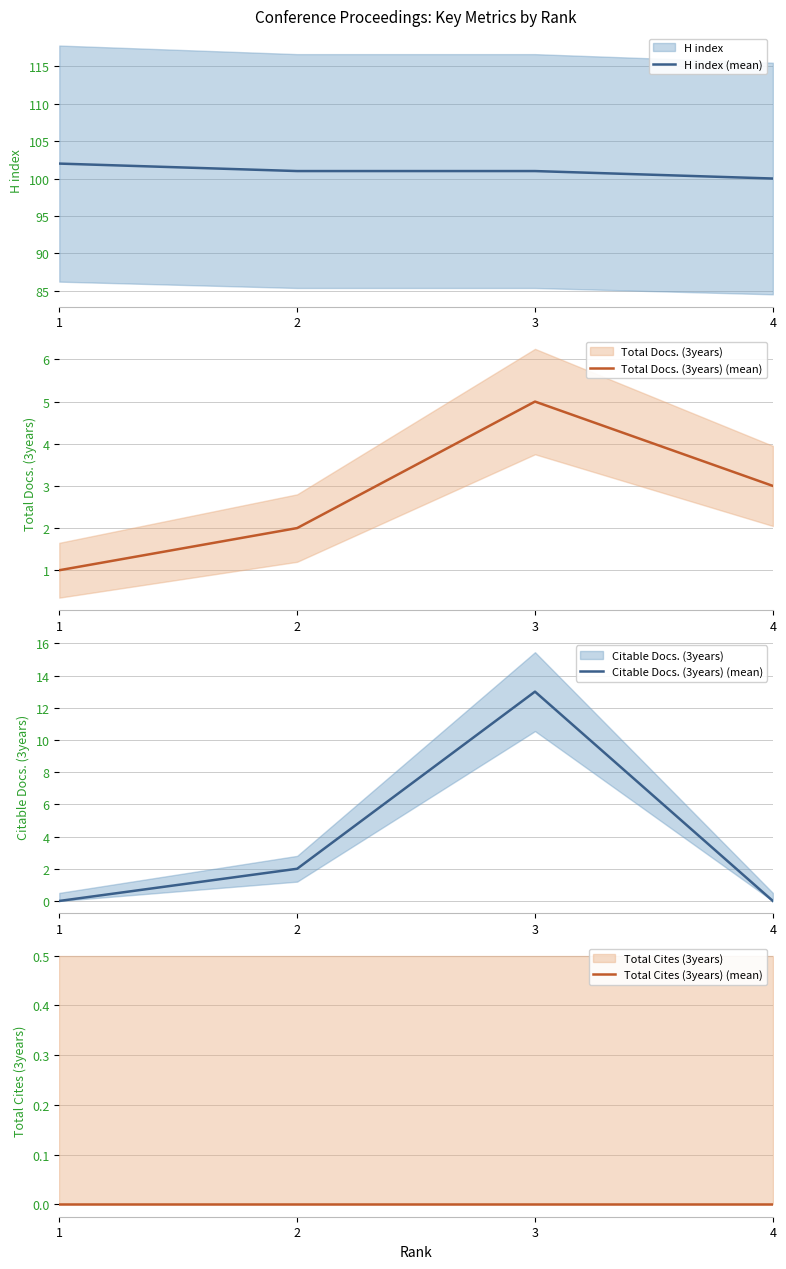

The Total Docs. (3years) (mean) series shows 1 at 1. True or false?

True